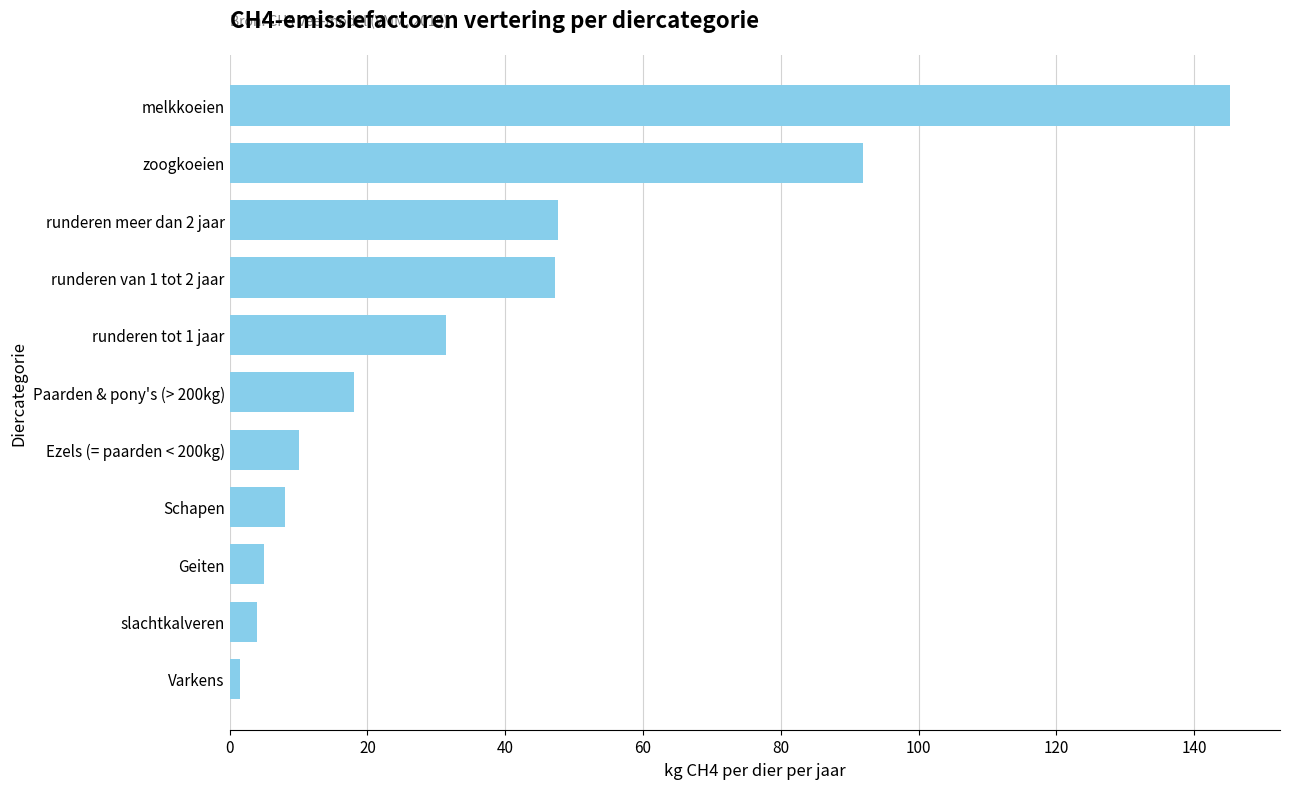

Where is the data nearest to the value 73?

zoogkoeien